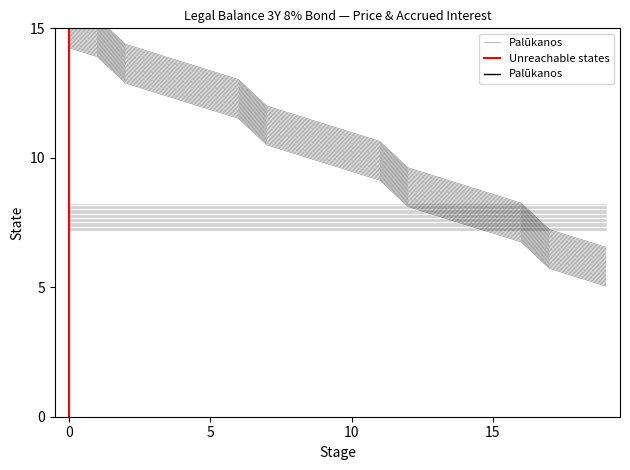

What is the difference between the maximum and second lowest values?

8.9